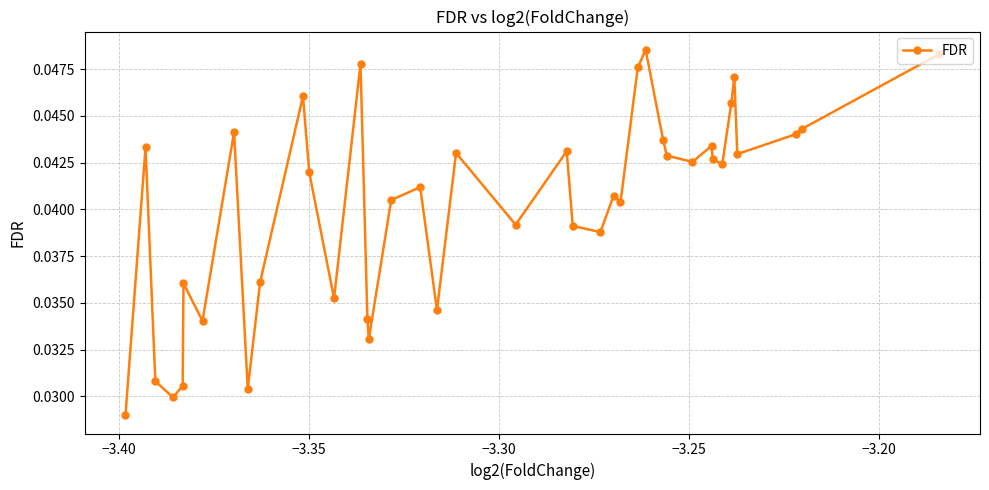

Count the values in the range 0 to 1.

40